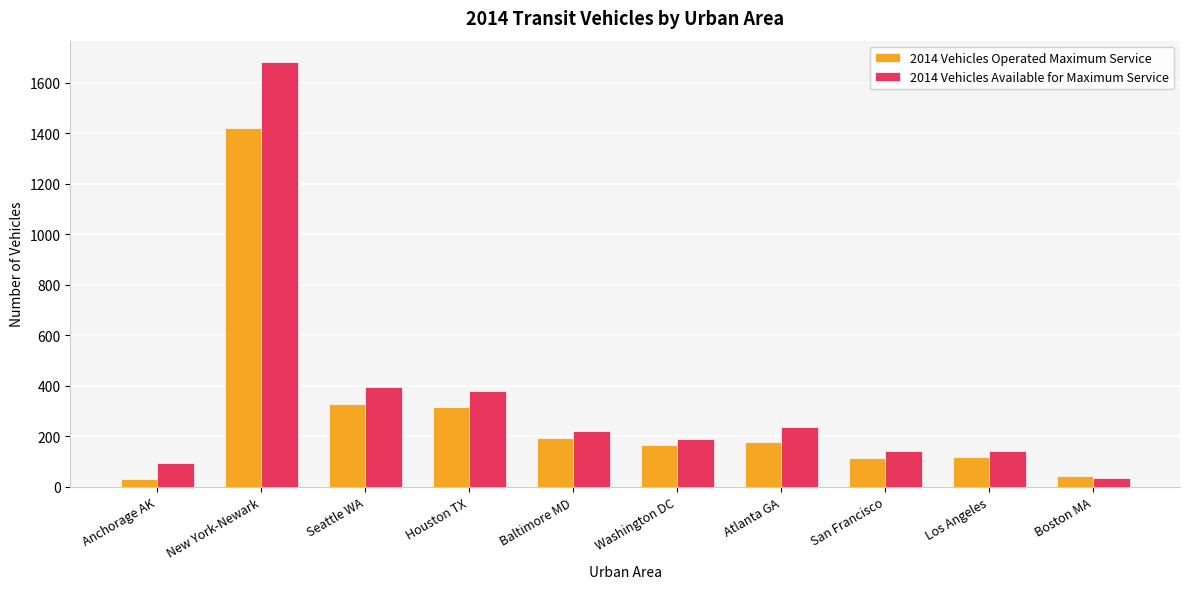

What is the difference between the 2014 Vehicles Available for Maximum Service values at Baltimore MD and Washington DC?

32